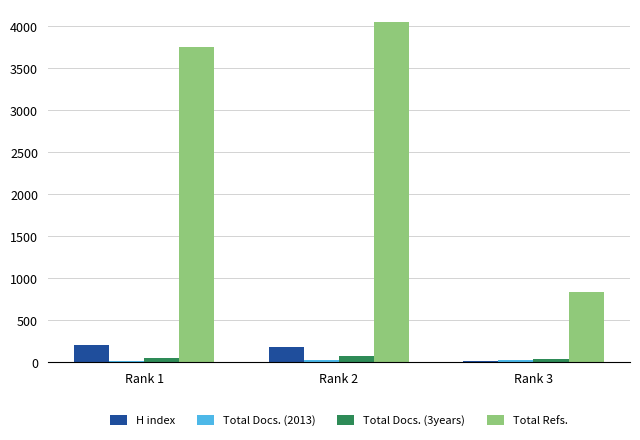

What is the smallest value displayed?

13